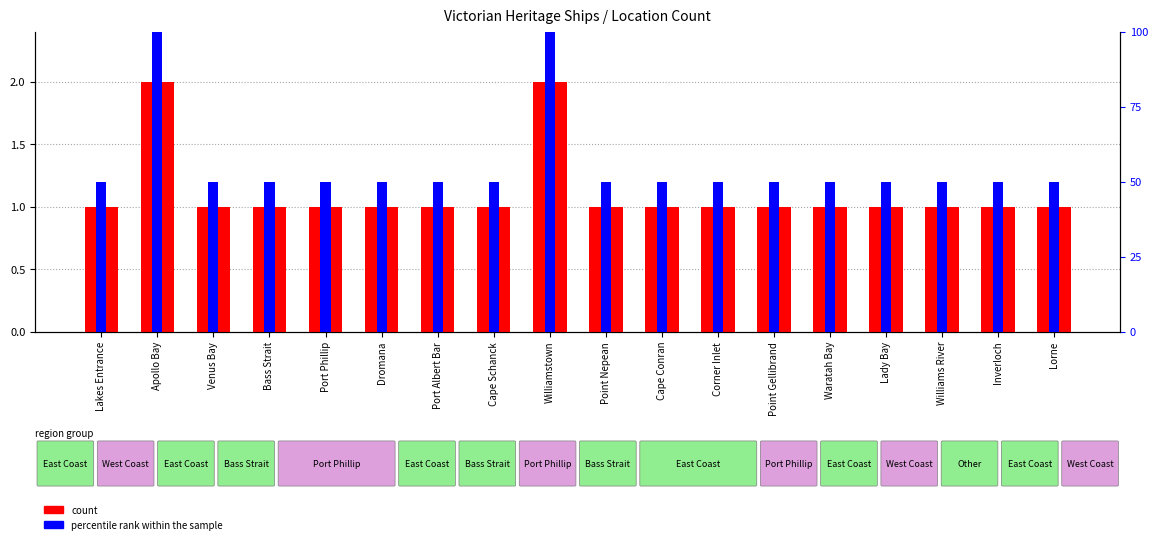

What is the spread (max minus min) of values at Port Albert Bar?

49